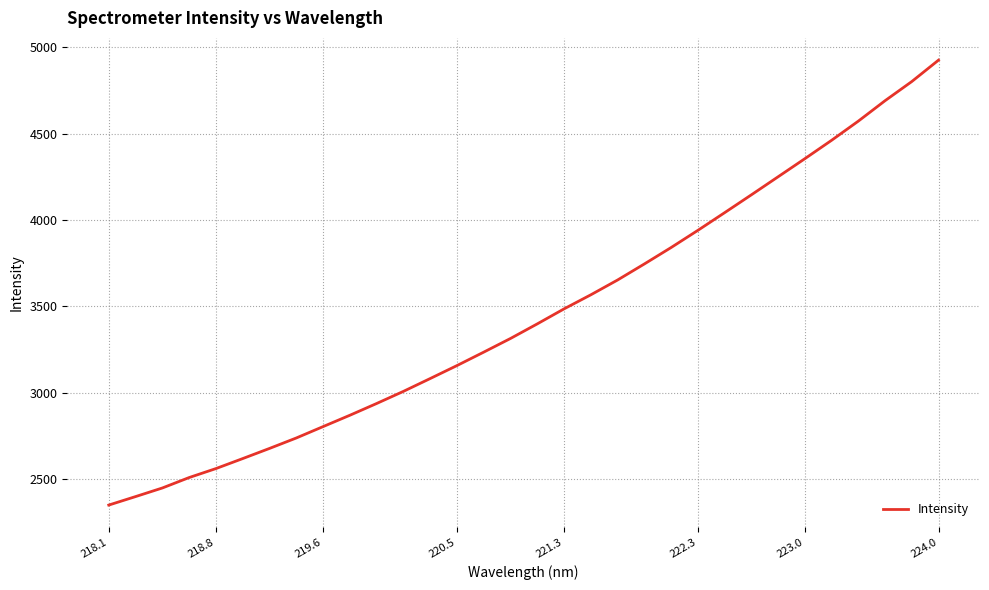

What is the greatest value displayed?

4926.5